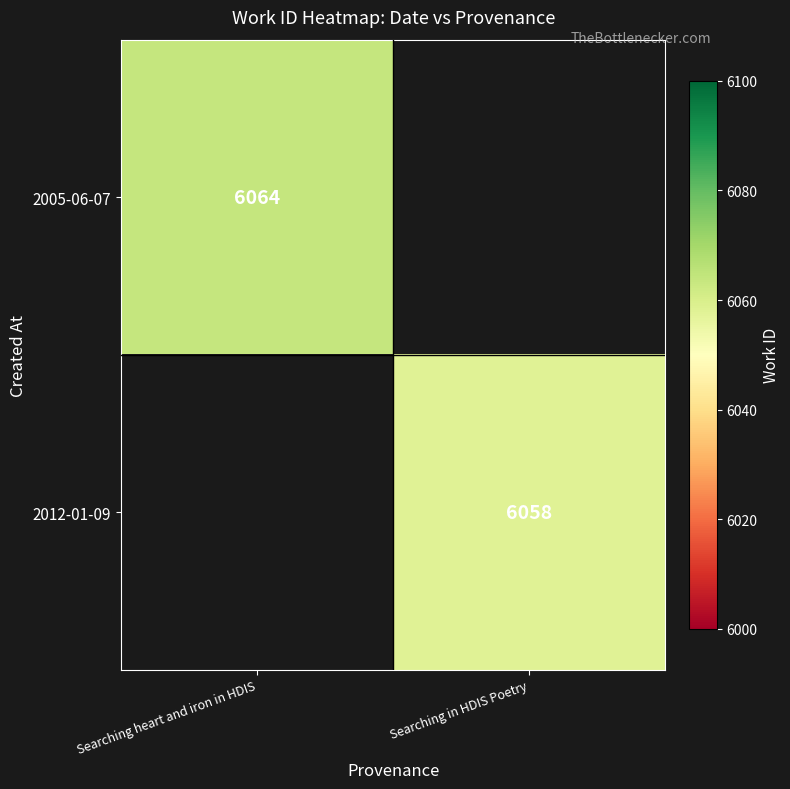

True or false: 2005-06-07 has a value of 9137 at Searching heart and iron in HDIS.

False